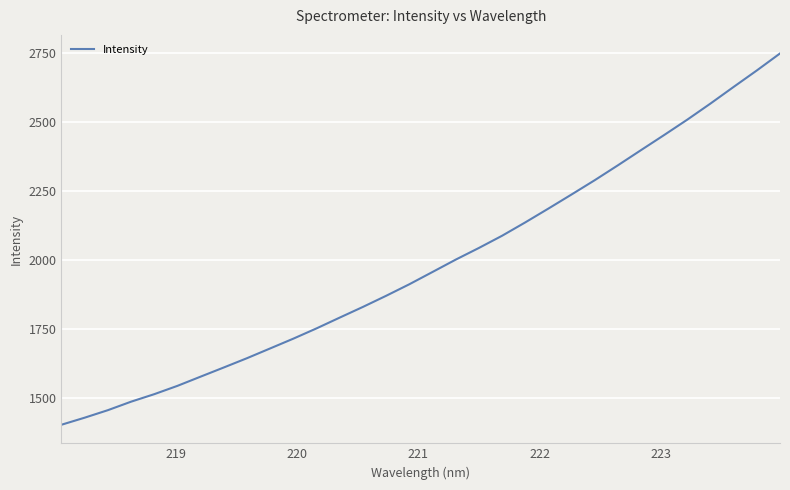

What is the smallest value displayed?

1403.9